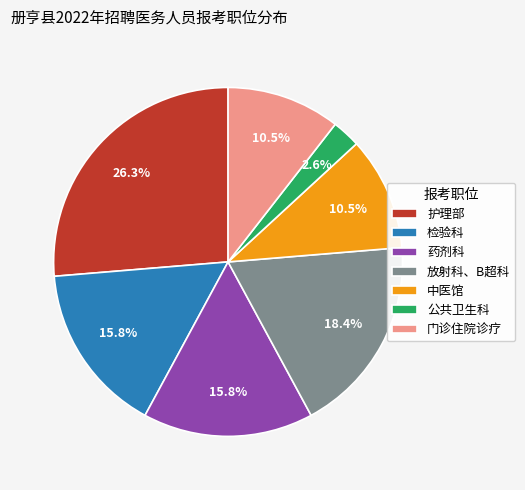

Does any single category account for the majority?

No